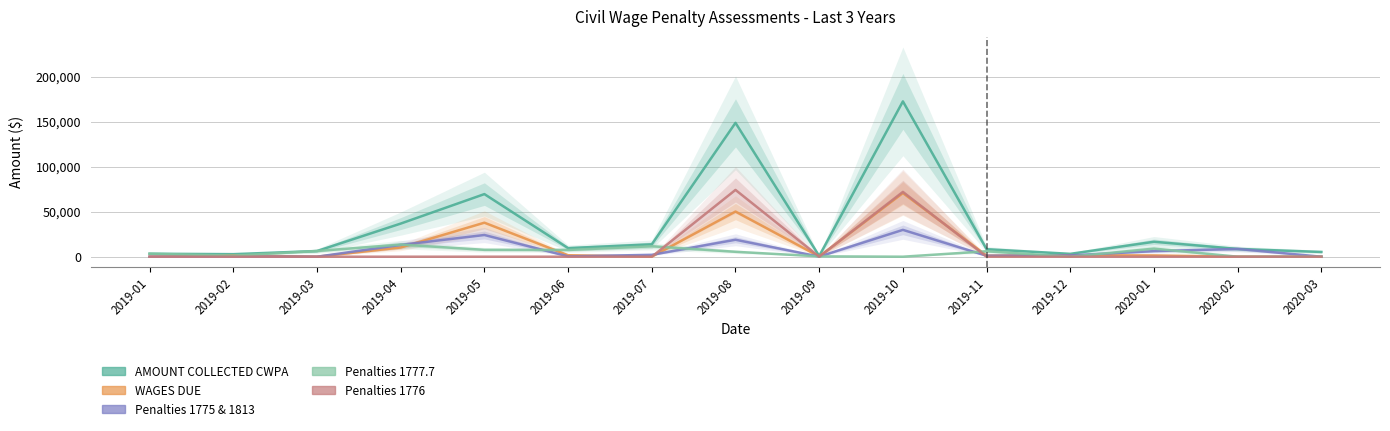

What is the sum of all AMOUNT COLLECTED CWPA values?

506212.5